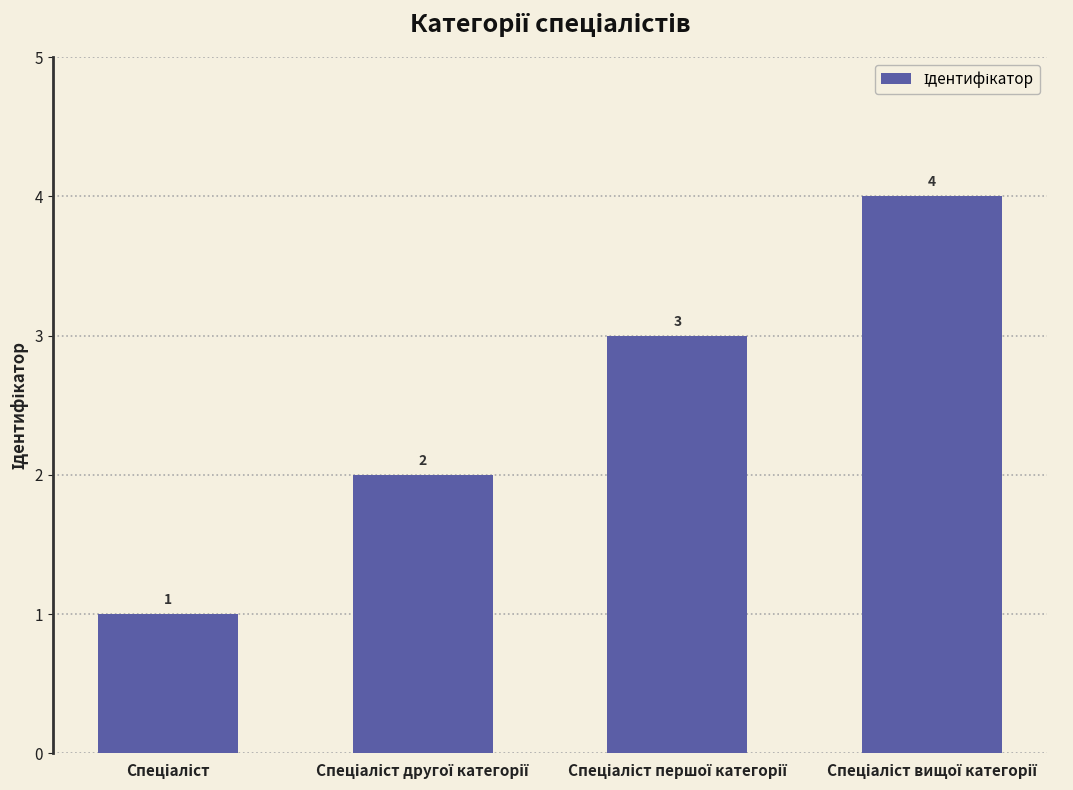

What is the maximum value shown in the chart?

4